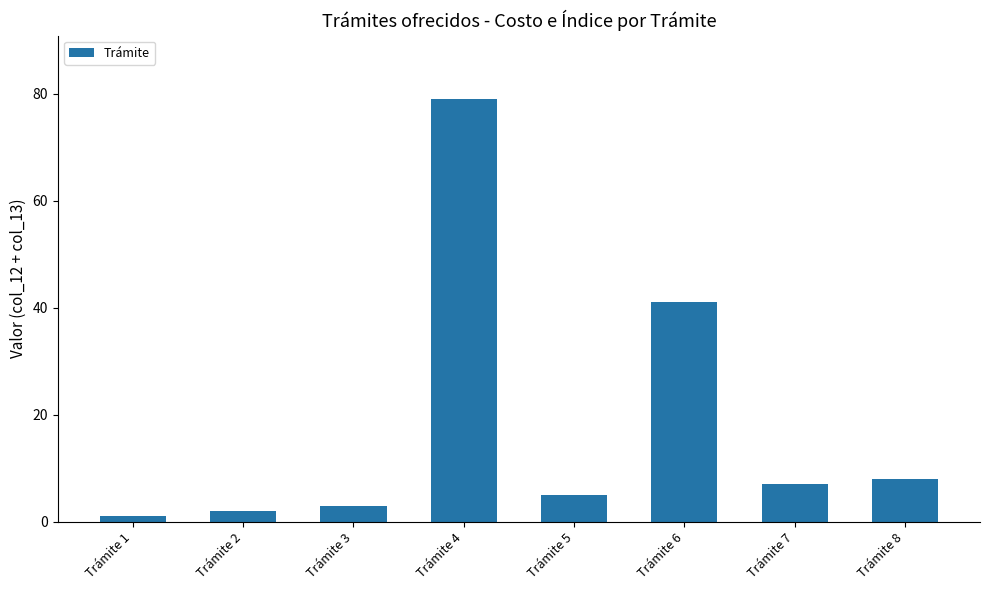

Count the number of categories in the chart.

8